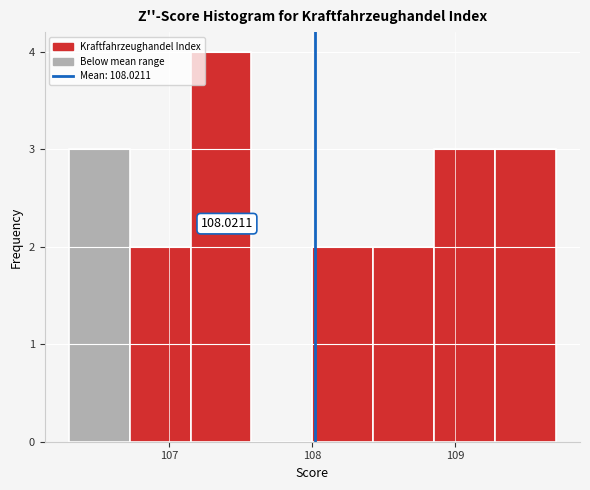

Which range on the x-axis has the tallest bar?

107.2 to 107.6